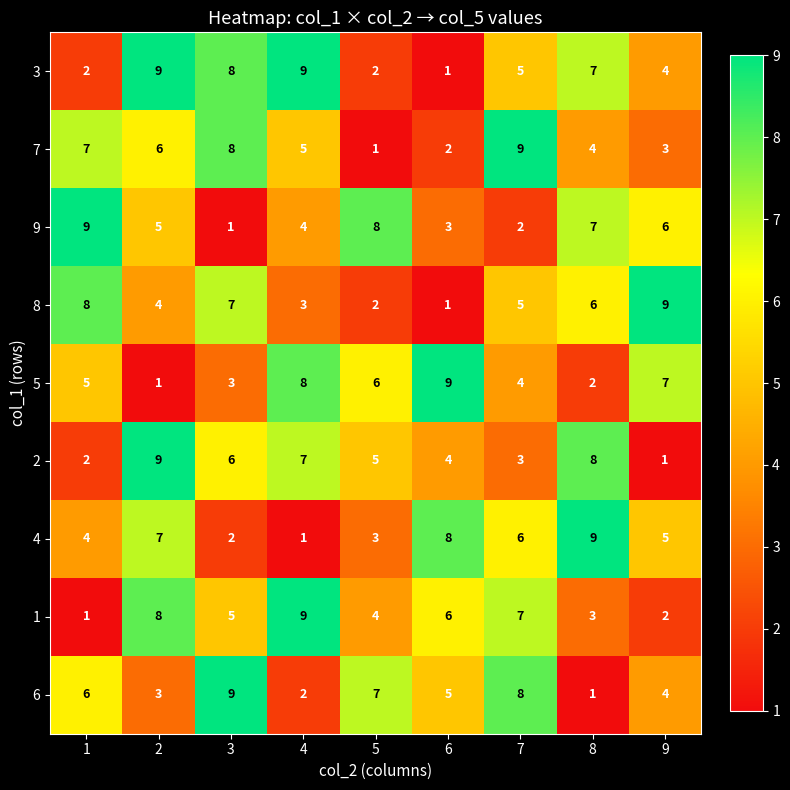

What is the approximate value of 6 at 9?

4